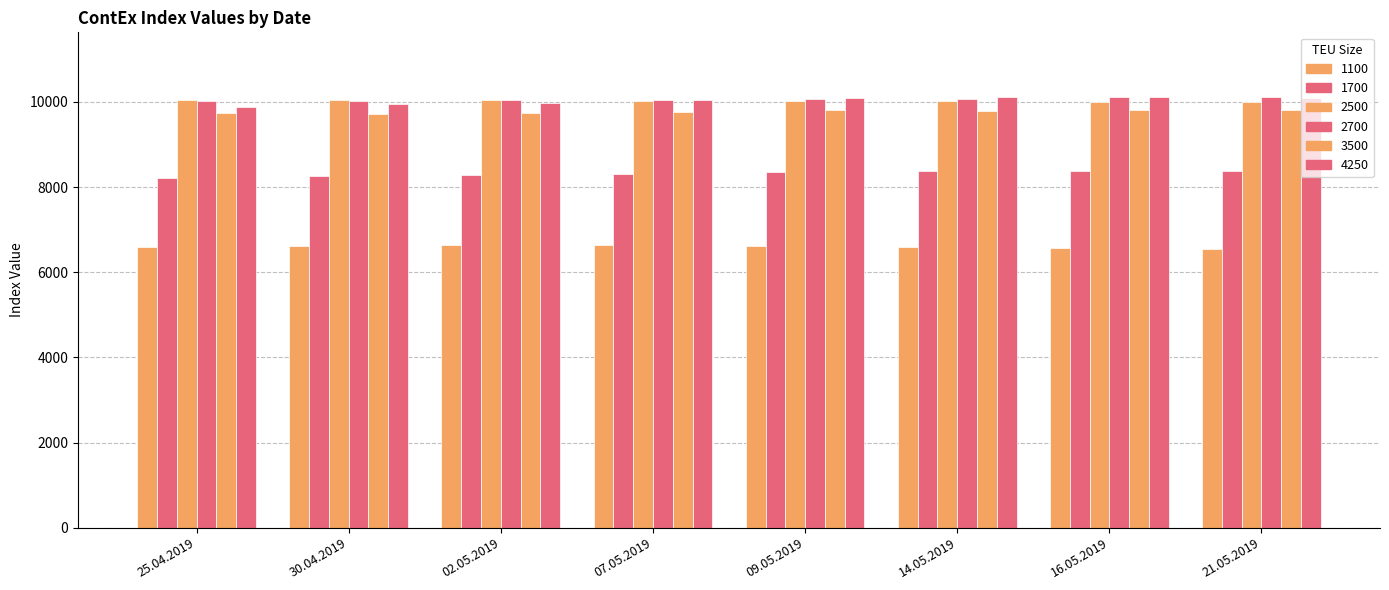

At which label is 2500 closest to 10020?

14.05.2019